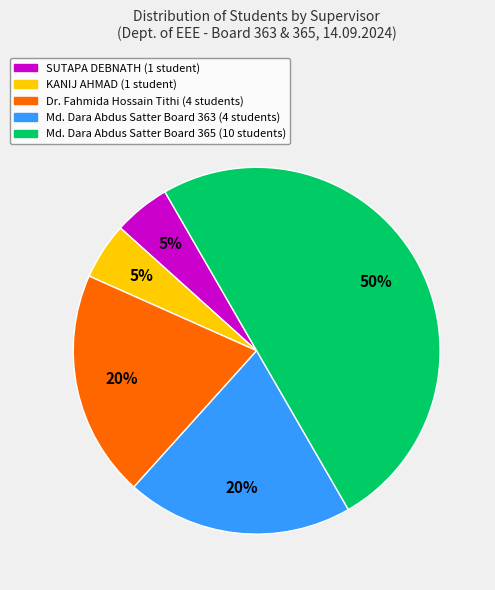

Which slice is the largest?

Md. Dara Abdus Satter Board 365 (10 students)